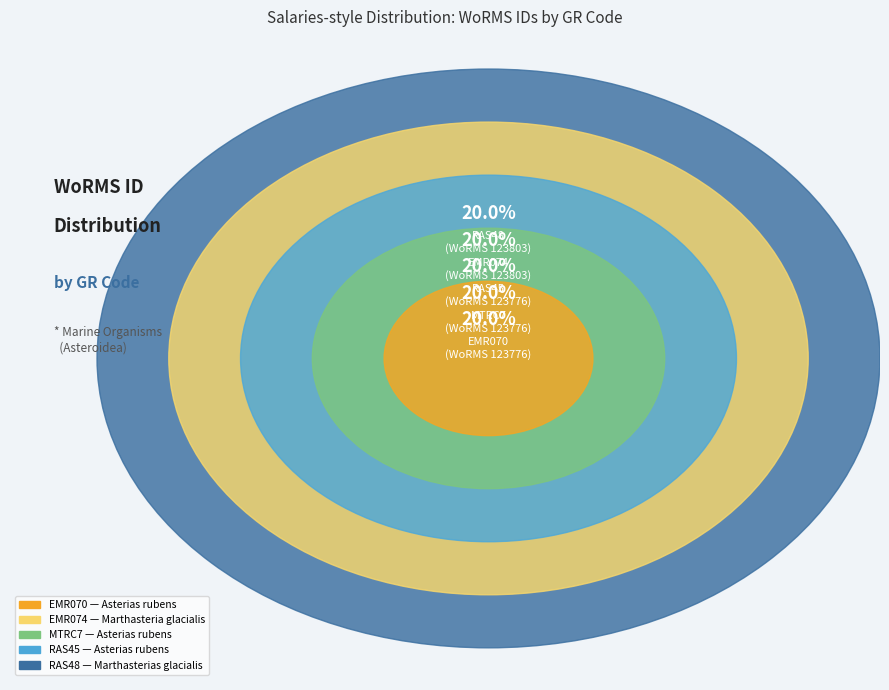

Which slice is the smallest?

EMR070